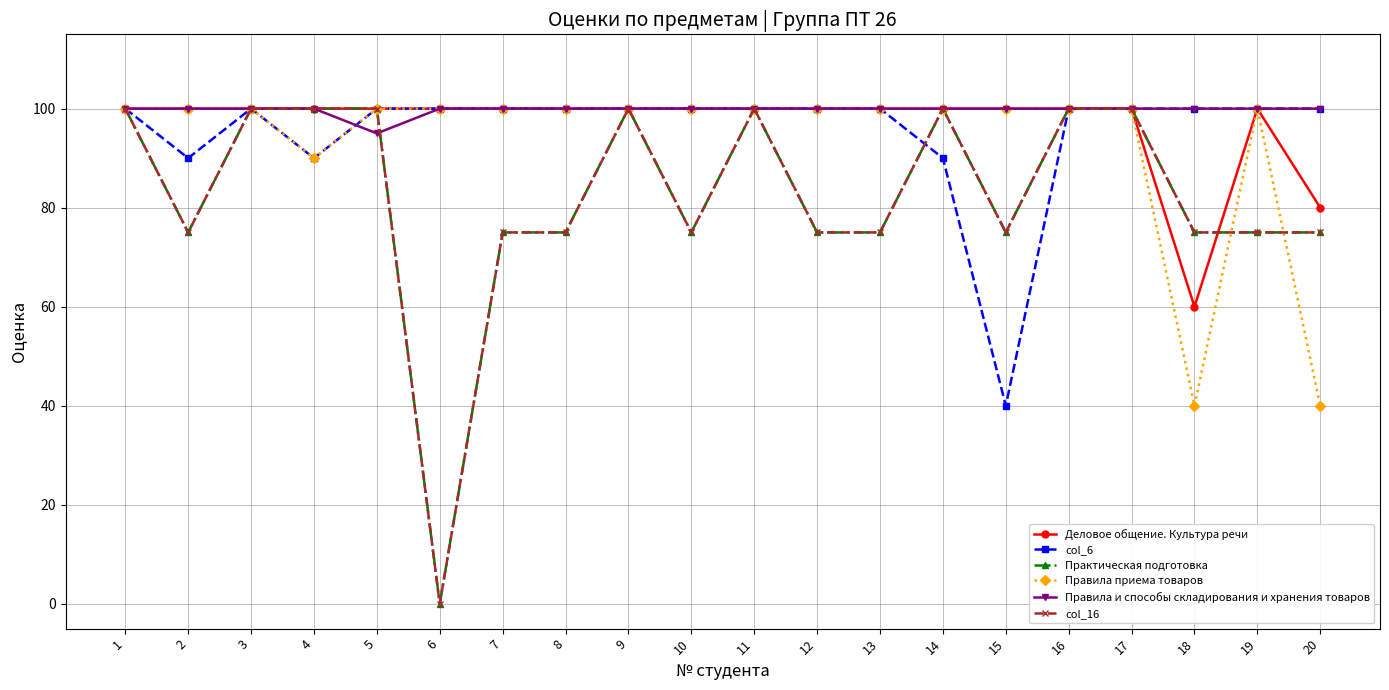

After their last crossing, which series has the higher values: col_6 or Правила и способы складирования и хранения товаров?

col_6